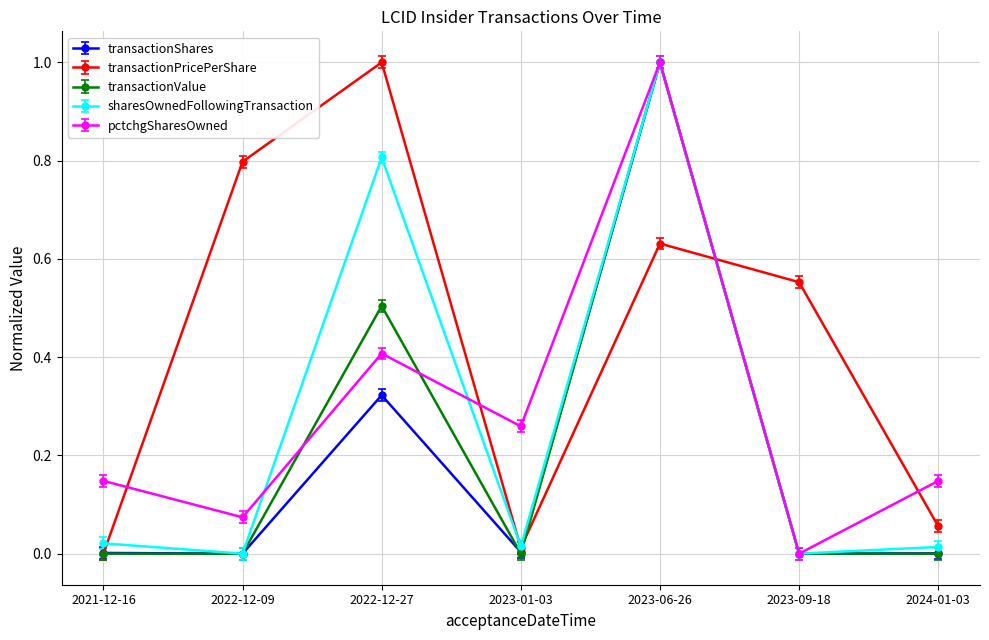

The transactionShares series shows 0.0 at 2022-12-09. True or false?

True